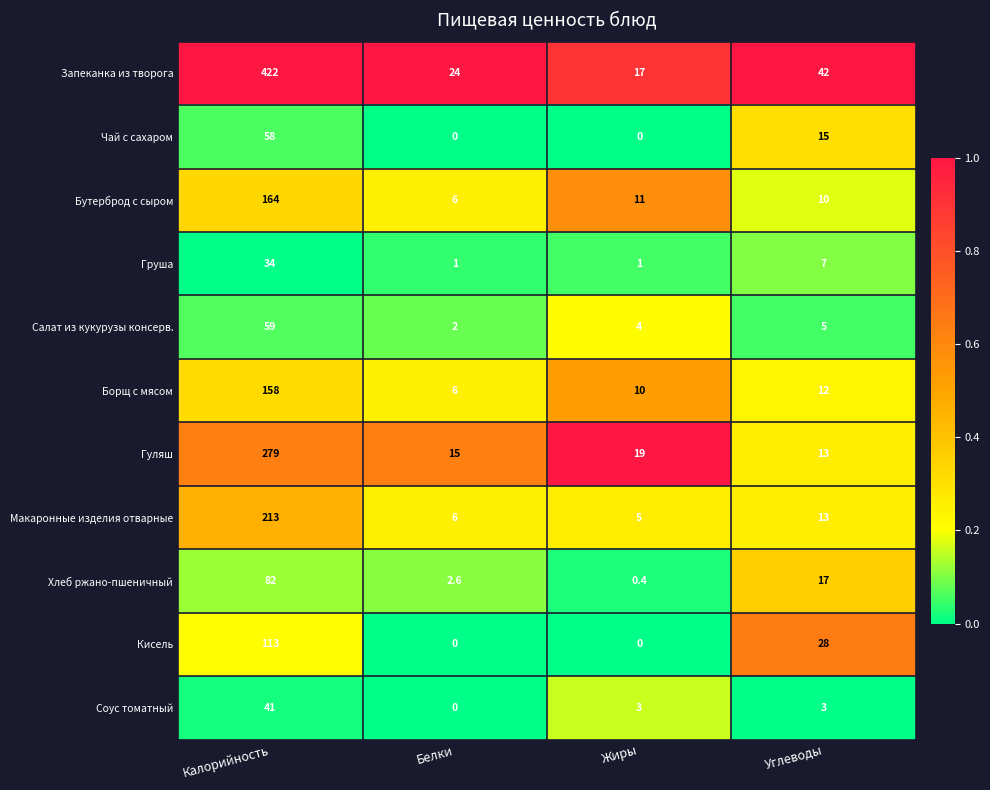

What is the total value across all series at Белки?

62.6